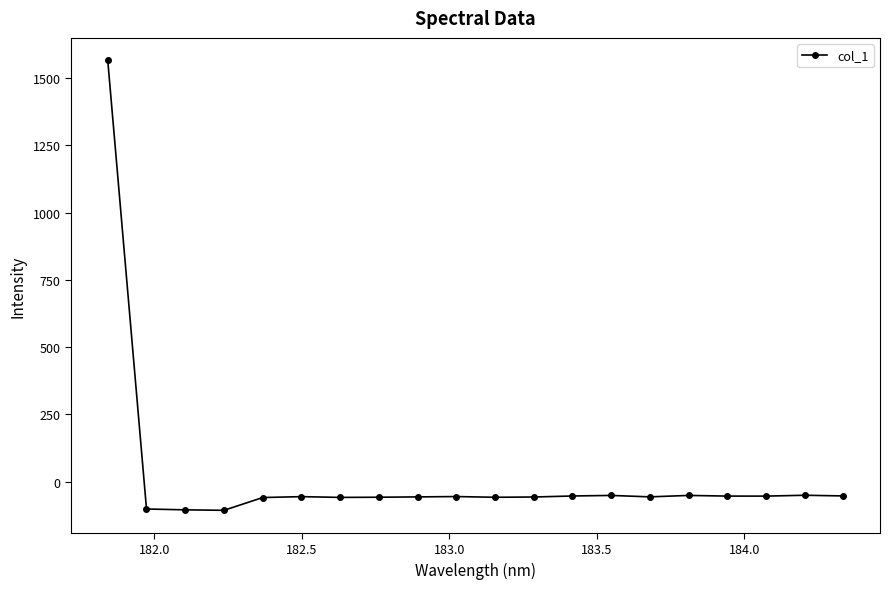

What is the value of the 1st point from the left?

1565.9